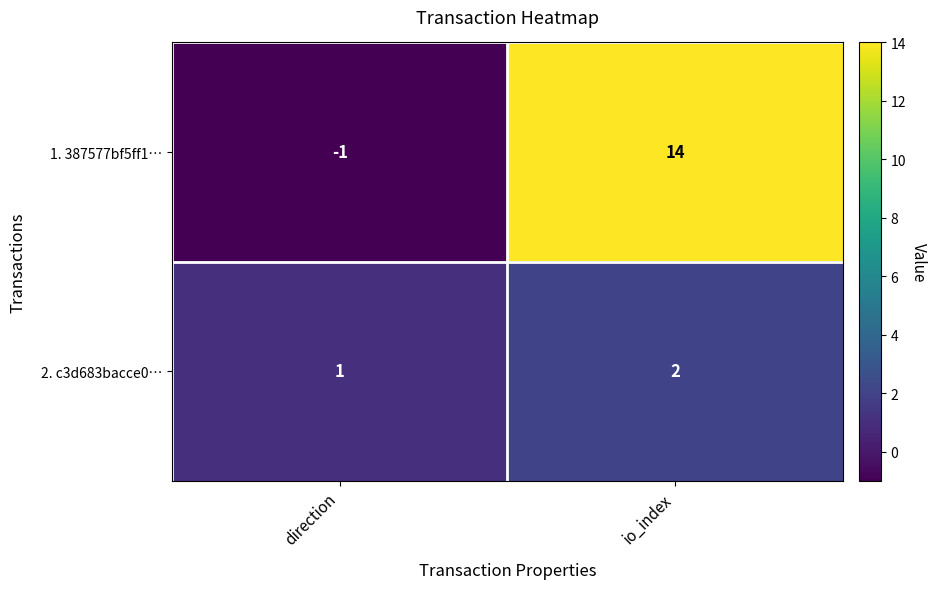

What is the difference between the maximum and minimum values in the 1. 387577bf5ff1… series?

15